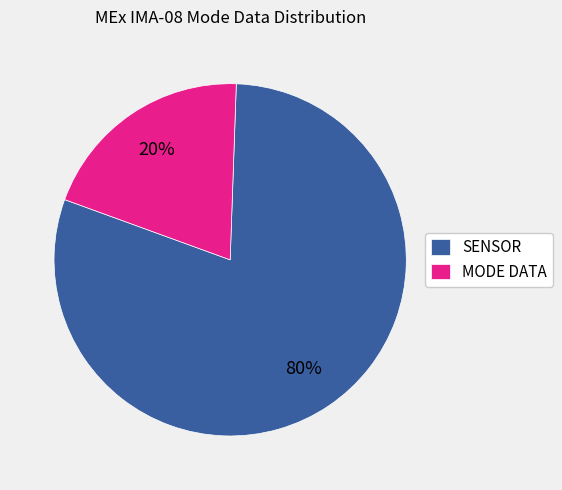

How many slices are in this pie chart?

2